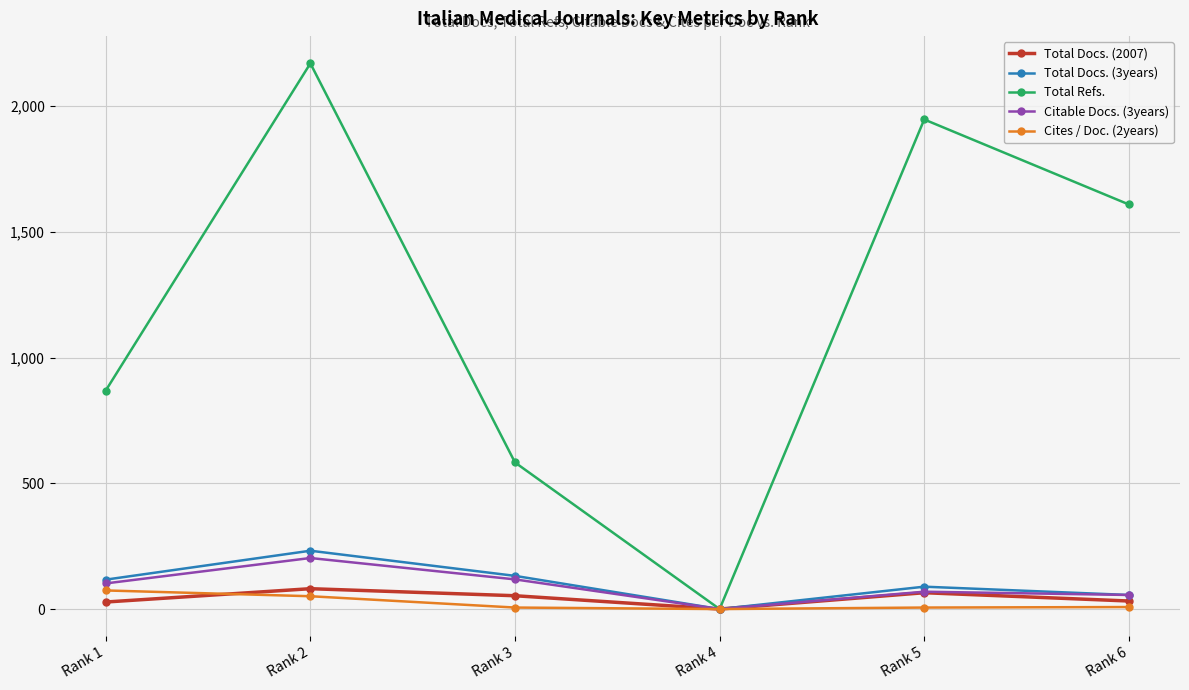

What is the average value of the Total Docs. (3years) series?

104